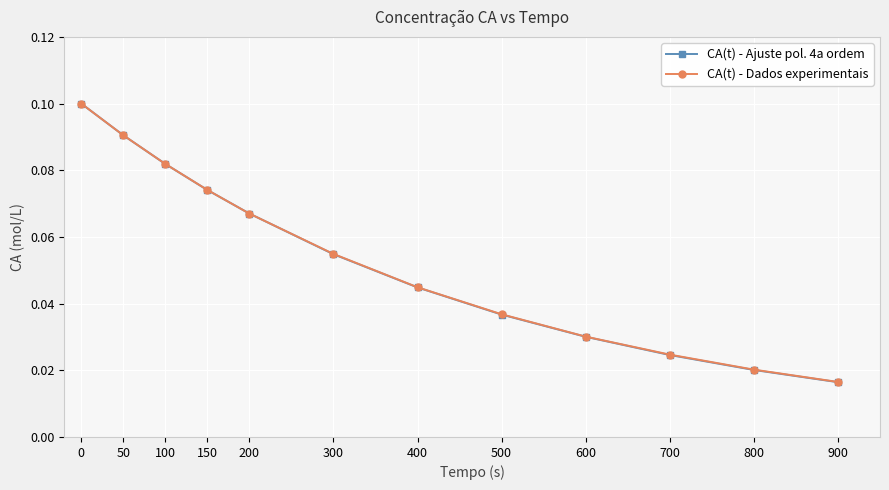

Where is CA(t) - Dados experimentais nearest to the value 0?

900